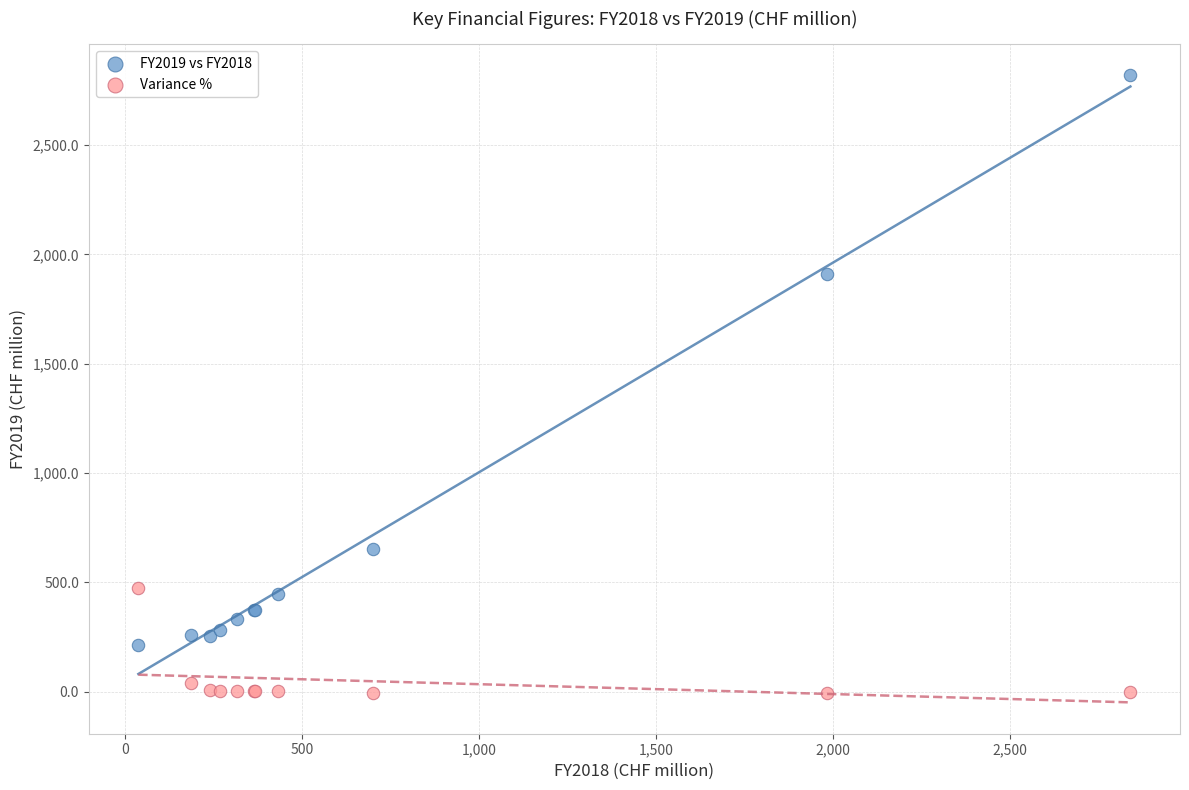

What are all the series names shown in the legend?

FY2019 vs FY2018, Variance %